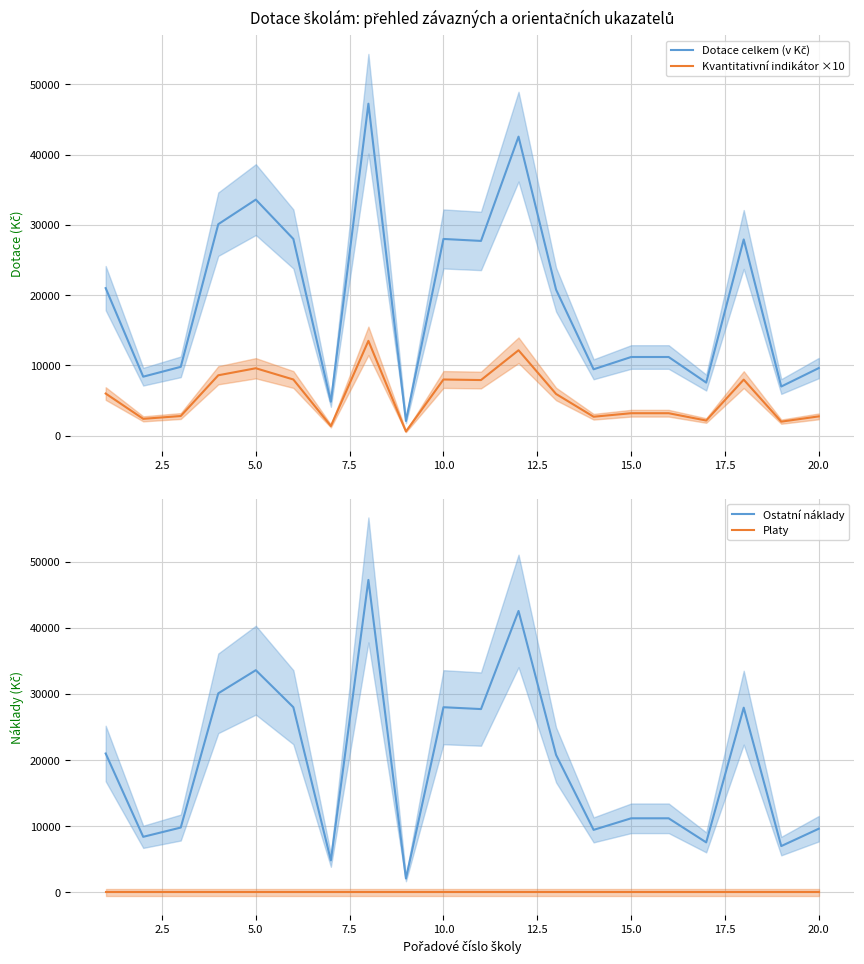

True or false: Platy and Dotace celkem (v Kč) cross at least once.

False